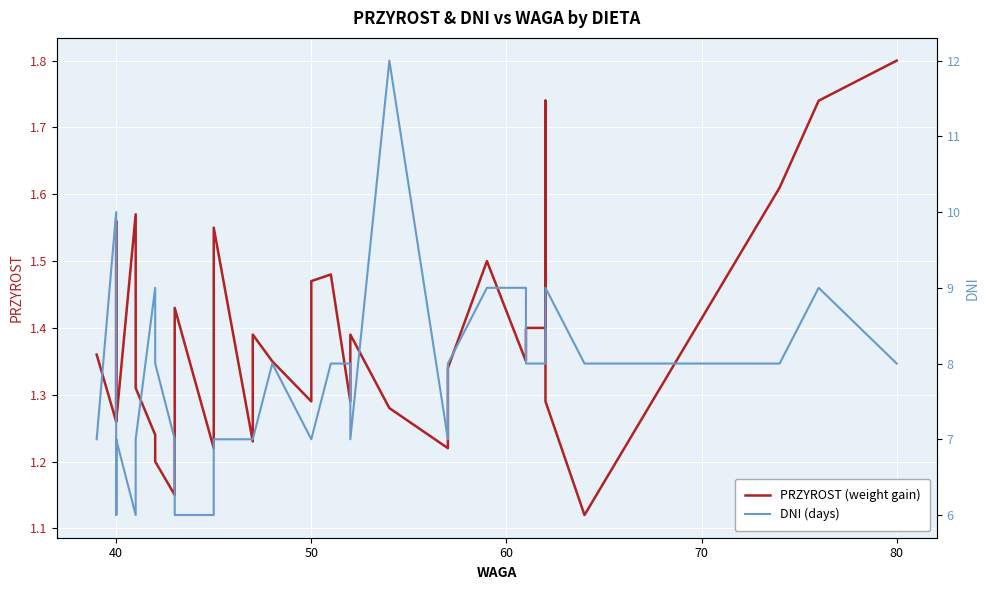

In PRZYROST (weight gain), how many points are higher than both neighbors (excluding endpoints)?

9